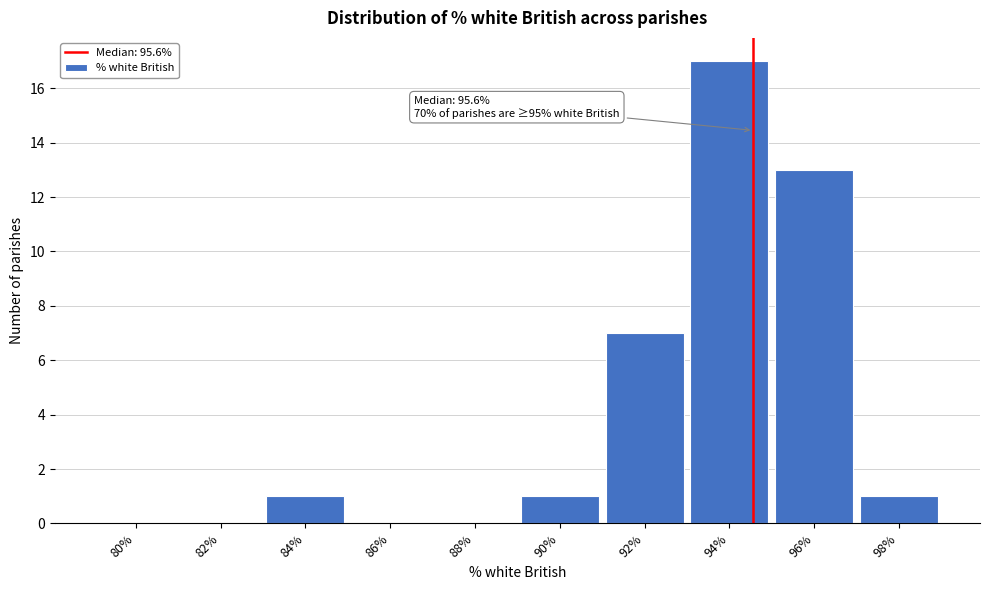

Reading right to left, transcribe all the data shown in this chart.

98%=1	96%=13	94%=17	92%=7	90%=1	88%=0	86%=0	84%=1	82%=0	80%=0